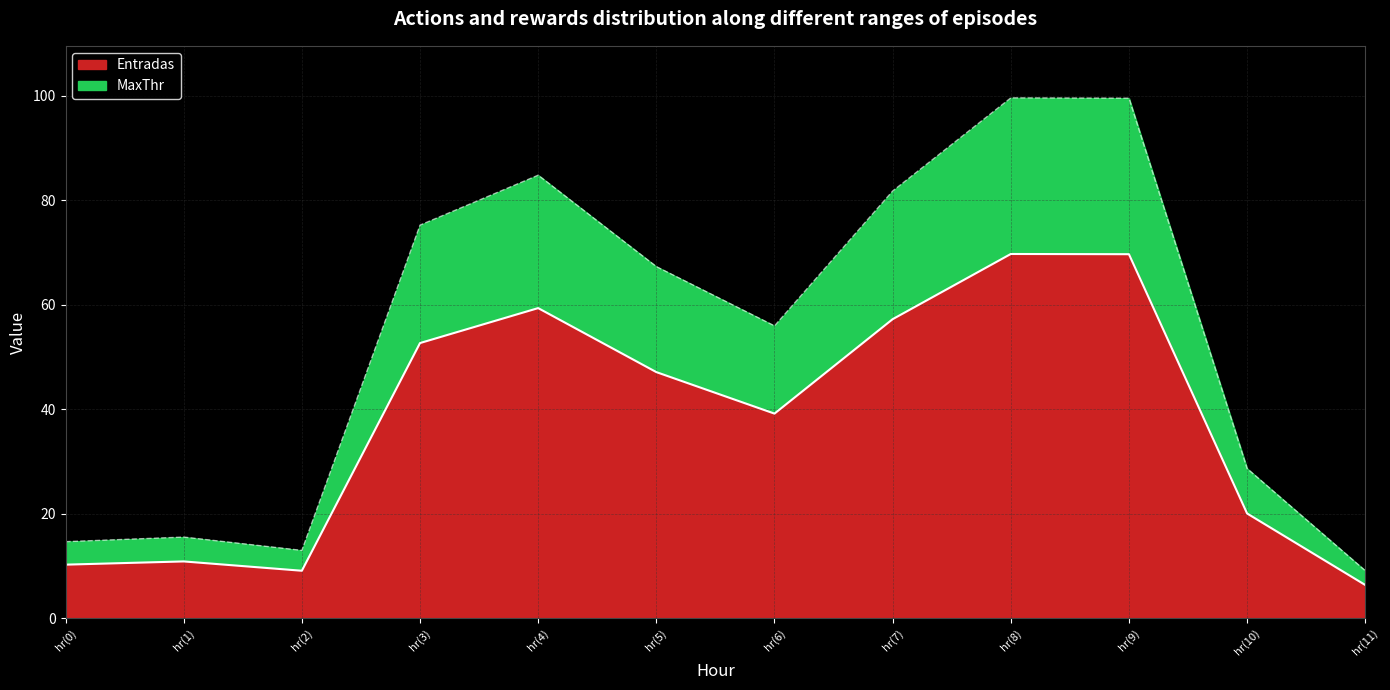

True or false: Entradas and MaxThr cross at least once.

False